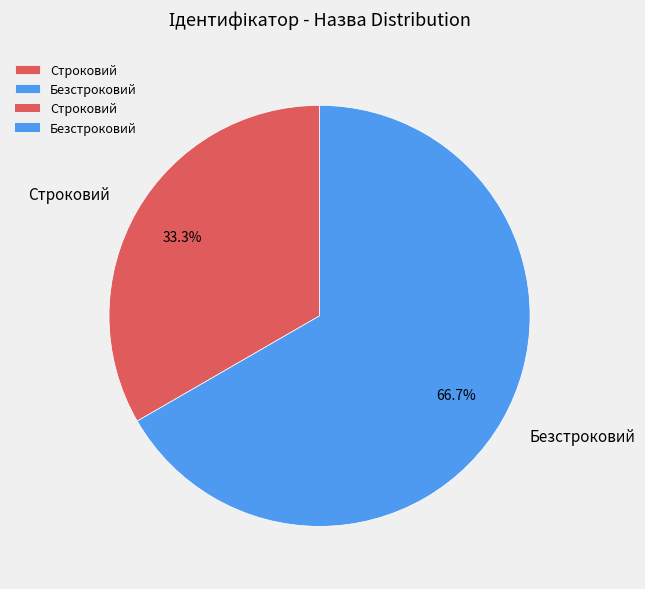

Rank the categories by value from highest to lowest.

Безстроковий, Строковий